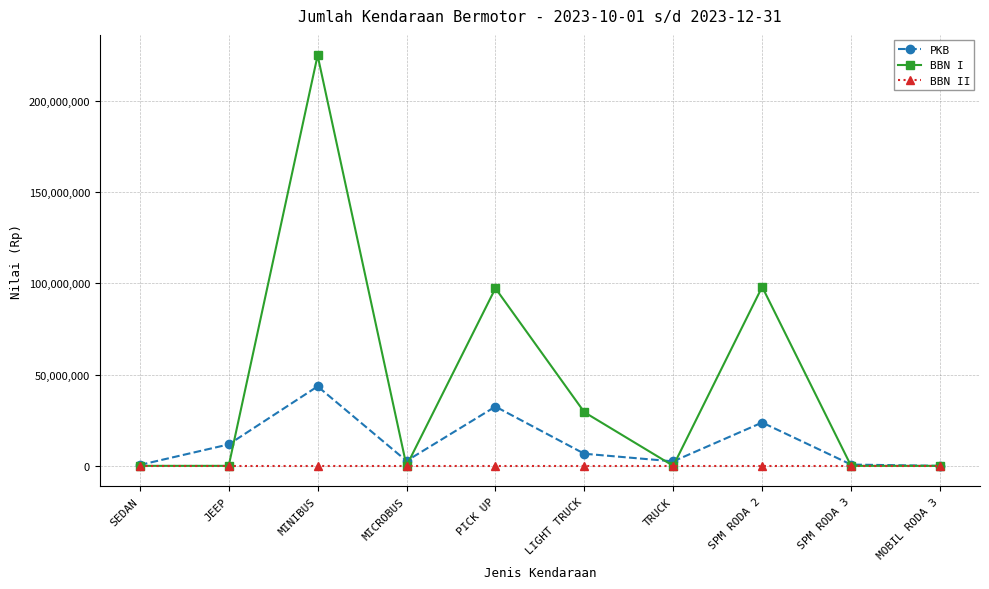

Which series changed the most between LIGHT TRUCK and TRUCK?

BBN I